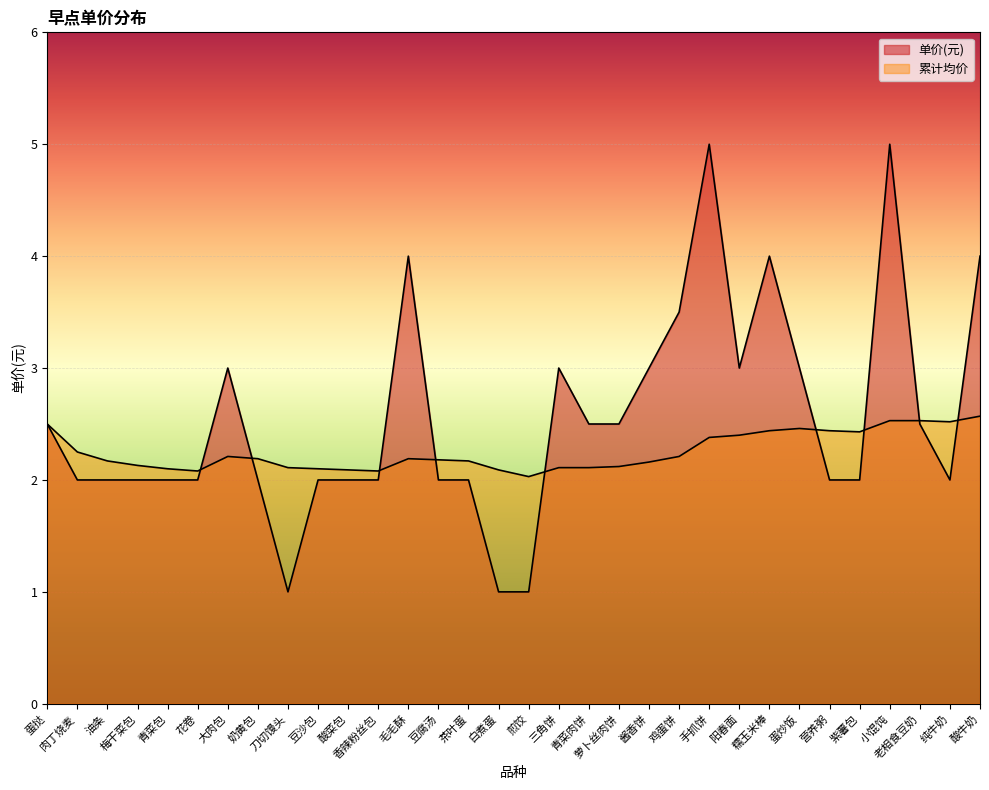

The value of 单价(元) at 酸牛奶 is 4.0. True or false?

True